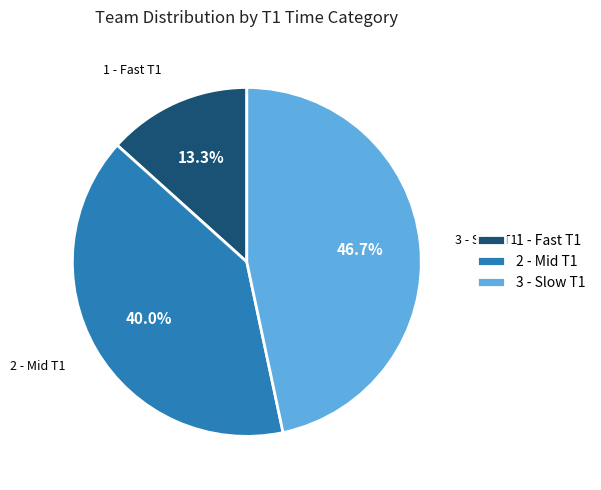

Combined, what portion of the pie is 3 - Slow T1 and 2 - Mid T1?

86.7%